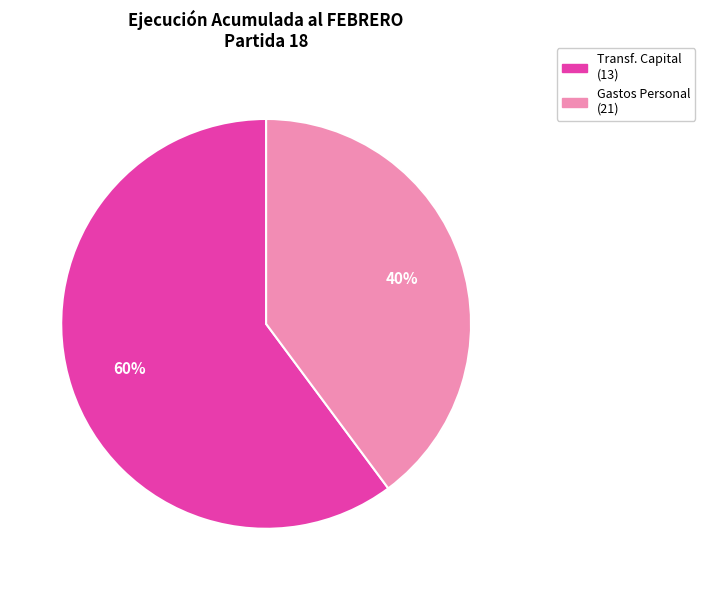

To the nearest percent, what is the difference between the largest and smallest slice percentages?

20%